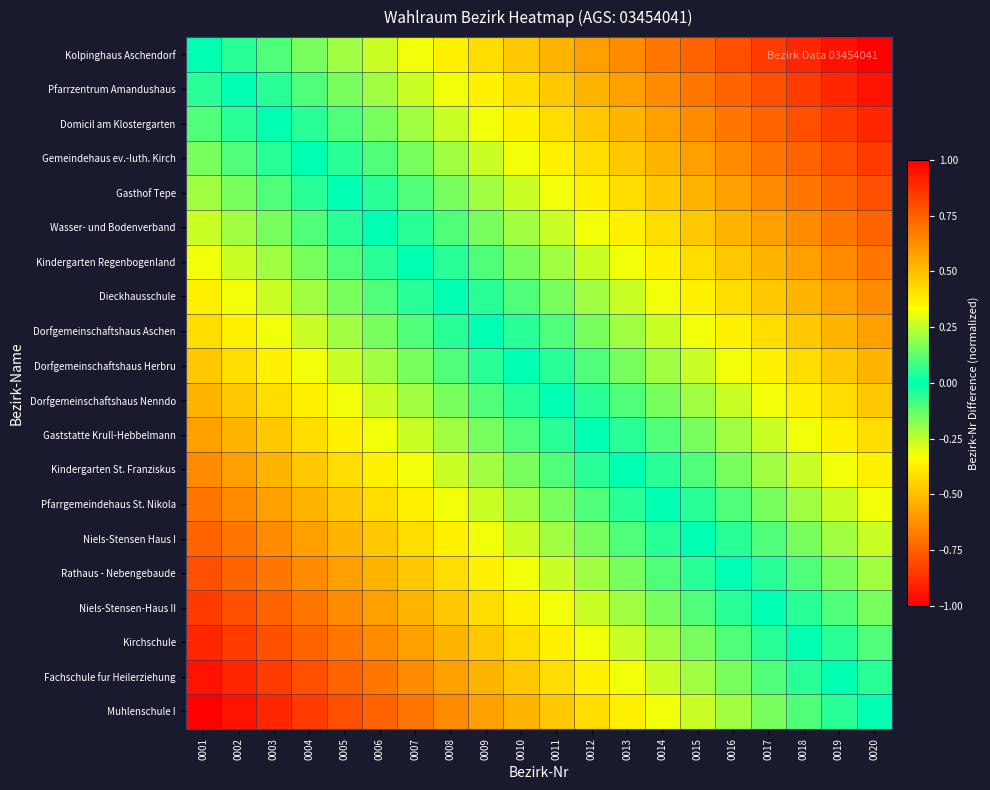

Reading right to left, list all the values displayed in this chart.

Kolpinghaus Aschendorf: 0020=-1.0	0019=-0.9	0018=-0.9	0017=-0.8	0016=-0.8	0015=-0.7	0014=-0.7	0013=-0.6	0012=-0.6	0011=-0.5	0010=-0.5	0009=-0.4	0008=-0.4	0007=-0.3	0006=-0.3	0005=-0.2	0004=-0.2	0003=-0.1	0002=-0.1	0001=0.0
Pfarrzentrum Amandushaus: 0020=-0.9	0019=-0.9	0018=-0.8	0017=-0.8	0016=-0.7	0015=-0.7	0014=-0.6	0013=-0.6	0012=-0.5	0011=-0.5	0010=-0.4	0009=-0.4	0008=-0.3	0007=-0.3	0006=-0.2	0005=-0.2	0004=-0.1	0003=-0.1	0002=0.0	0001=0.1
Domicil am Klostergarten: 0020=-0.9	0019=-0.8	0018=-0.8	0017=-0.7	0016=-0.7	0015=-0.6	0014=-0.6	0013=-0.5	0012=-0.5	0011=-0.4	0010=-0.4	0009=-0.3	0008=-0.3	0007=-0.2	0006=-0.2	0005=-0.1	0004=-0.1	0003=0.0	0002=0.1	0001=0.1
Gemeindehaus ev.-luth. Kirch: 0020=-0.8	0019=-0.8	0018=-0.7	0017=-0.7	0016=-0.6	0015=-0.6	0014=-0.5	0013=-0.5	0012=-0.4	0011=-0.4	0010=-0.3	0009=-0.3	0008=-0.2	0007=-0.2	0006=-0.1	0005=-0.1	0004=0.0	0003=0.1	0002=0.1	0001=0.2
Gasthof Tepe: 0020=-0.8	0019=-0.7	0018=-0.7	0017=-0.6	0016=-0.6	0015=-0.5	0014=-0.5	0013=-0.4	0012=-0.4	0011=-0.3	0010=-0.3	0009=-0.2	0008=-0.2	0007=-0.1	0006=-0.1	0005=0.0	0004=0.1	0003=0.1	0002=0.2	0001=0.2
Wasser- und Bodenverband: 0020=-0.7	0019=-0.7	0018=-0.6	0017=-0.6	0016=-0.5	0015=-0.5	0014=-0.4	0013=-0.4	0012=-0.3	0011=-0.3	0010=-0.2	0009=-0.2	0008=-0.1	0007=-0.1	0006=0.0	0005=0.1	0004=0.1	0003=0.2	0002=0.2	0001=0.3
Kindergarten Regenbogenland: 0020=-0.7	0019=-0.6	0018=-0.6	0017=-0.5	0016=-0.5	0015=-0.4	0014=-0.4	0013=-0.3	0012=-0.3	0011=-0.2	0010=-0.2	0009=-0.1	0008=-0.1	0007=0.0	0006=0.1	0005=0.1	0004=0.2	0003=0.2	0002=0.3	0001=0.3
Dieckhausschule: 0020=-0.6	0019=-0.6	0018=-0.5	0017=-0.5	0016=-0.4	0015=-0.4	0014=-0.3	0013=-0.3	0012=-0.2	0011=-0.2	0010=-0.1	0009=-0.1	0008=0.0	0007=0.1	0006=0.1	0005=0.2	0004=0.2	0003=0.3	0002=0.3	0001=0.4
Dorfgemeinschaftshaus Aschen: 0020=-0.6	0019=-0.5	0018=-0.5	0017=-0.4	0016=-0.4	0015=-0.3	0014=-0.3	0013=-0.2	0012=-0.2	0011=-0.1	0010=-0.1	0009=0.0	0008=0.1	0007=0.1	0006=0.2	0005=0.2	0004=0.3	0003=0.3	0002=0.4	0001=0.4
Dorfgemeinschaftshaus Herbru: 0020=-0.5	0019=-0.5	0018=-0.4	0017=-0.4	0016=-0.3	0015=-0.3	0014=-0.2	0013=-0.2	0012=-0.1	0011=-0.1	0010=0.0	0009=0.1	0008=0.1	0007=0.2	0006=0.2	0005=0.3	0004=0.3	0003=0.4	0002=0.4	0001=0.5
Dorfgemeinschaftshaus Nenndo: 0020=-0.5	0019=-0.4	0018=-0.4	0017=-0.3	0016=-0.3	0015=-0.2	0014=-0.2	0013=-0.1	0012=-0.1	0011=0.0	0010=0.1	0009=0.1	0008=0.2	0007=0.2	0006=0.3	0005=0.3	0004=0.4	0003=0.4	0002=0.5	0001=0.5
Gaststatte Krull-Hebbelmann: 0020=-0.4	0019=-0.4	0018=-0.3	0017=-0.3	0016=-0.2	0015=-0.2	0014=-0.1	0013=-0.1	0012=0.0	0011=0.1	0010=0.1	0009=0.2	0008=0.2	0007=0.3	0006=0.3	0005=0.4	0004=0.4	0003=0.5	0002=0.5	0001=0.6
Kindergarten St. Franziskus: 0020=-0.4	0019=-0.3	0018=-0.3	0017=-0.2	0016=-0.2	0015=-0.1	0014=-0.1	0013=0.0	0012=0.1	0011=0.1	0010=0.2	0009=0.2	0008=0.3	0007=0.3	0006=0.4	0005=0.4	0004=0.5	0003=0.5	0002=0.6	0001=0.6
Pfarrgemeindehaus St. Nikola: 0020=-0.3	0019=-0.3	0018=-0.2	0017=-0.2	0016=-0.1	0015=-0.1	0014=0.0	0013=0.1	0012=0.1	0011=0.2	0010=0.2	0009=0.3	0008=0.3	0007=0.4	0006=0.4	0005=0.5	0004=0.5	0003=0.6	0002=0.6	0001=0.7
Niels-Stensen Haus I: 0020=-0.3	0019=-0.2	0018=-0.2	0017=-0.1	0016=-0.1	0015=0.0	0014=0.1	0013=0.1	0012=0.2	0011=0.2	0010=0.3	0009=0.3	0008=0.4	0007=0.4	0006=0.5	0005=0.5	0004=0.6	0003=0.6	0002=0.7	0001=0.7
Rathaus - Nebengebaude: 0020=-0.2	0019=-0.2	0018=-0.1	0017=-0.1	0016=0.0	0015=0.1	0014=0.1	0013=0.2	0012=0.2	0011=0.3	0010=0.3	0009=0.4	0008=0.4	0007=0.5	0006=0.5	0005=0.6	0004=0.6	0003=0.7	0002=0.7	0001=0.8
Niels-Stensen-Haus II: 0020=-0.2	0019=-0.1	0018=-0.1	0017=0.0	0016=0.1	0015=0.1	0014=0.2	0013=0.2	0012=0.3	0011=0.3	0010=0.4	0009=0.4	0008=0.5	0007=0.5	0006=0.6	0005=0.6	0004=0.7	0003=0.7	0002=0.8	0001=0.8
Kirchschule: 0020=-0.1	0019=-0.1	0018=0.0	0017=0.1	0016=0.1	0015=0.2	0014=0.2	0013=0.3	0012=0.3	0011=0.4	0010=0.4	0009=0.5	0008=0.5	0007=0.6	0006=0.6	0005=0.7	0004=0.7	0003=0.8	0002=0.8	0001=0.9
Fachschule fur Heilerziehung: 0020=-0.1	0019=0.0	0018=0.1	0017=0.1	0016=0.2	0015=0.2	0014=0.3	0013=0.3	0012=0.4	0011=0.4	0010=0.5	0009=0.5	0008=0.6	0007=0.6	0006=0.7	0005=0.7	0004=0.8	0003=0.8	0002=0.9	0001=0.9
Muhlenschule I: 0020=0.0	0019=0.1	0018=0.1	0017=0.2	0016=0.2	0015=0.3	0014=0.3	0013=0.4	0012=0.4	0011=0.5	0010=0.5	0009=0.6	0008=0.6	0007=0.7	0006=0.7	0005=0.8	0004=0.8	0003=0.9	0002=0.9	0001=1.0